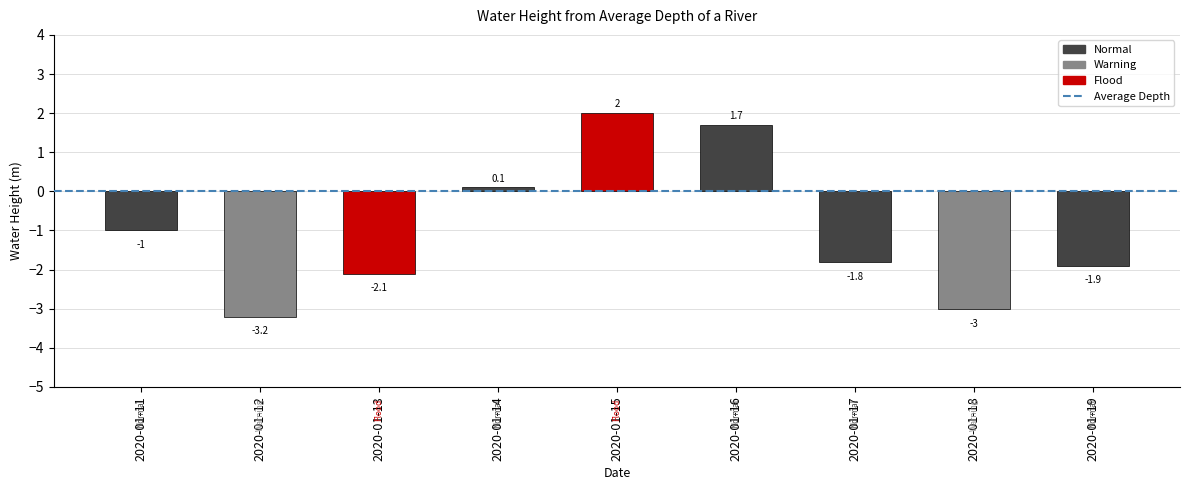

What is the difference between the values at 2020-01-17 and 2020-01-15?

3.8